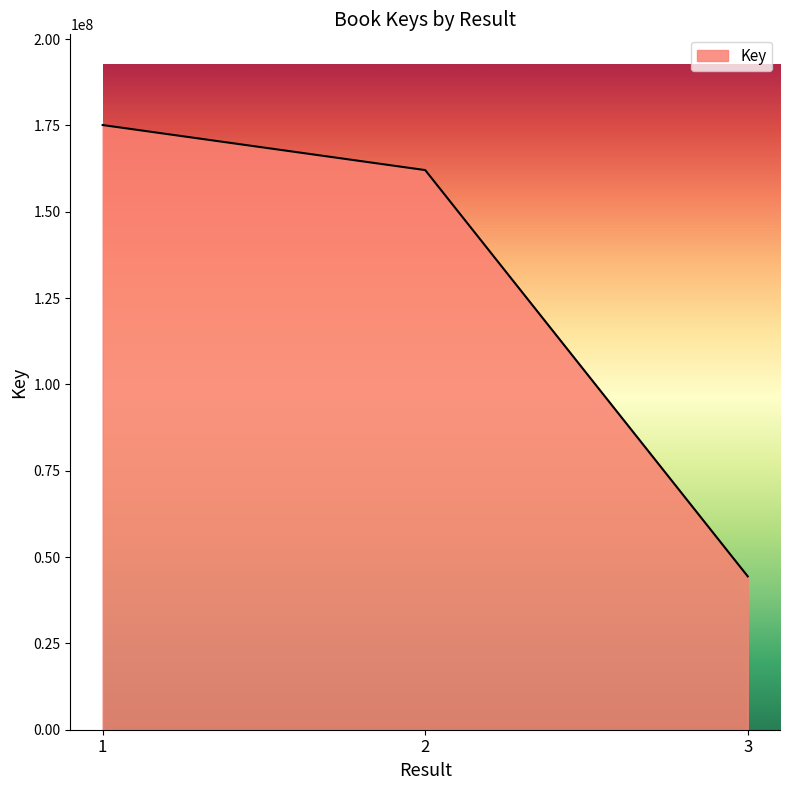

List the labels in order of value, smallest first.

3, 2, 1